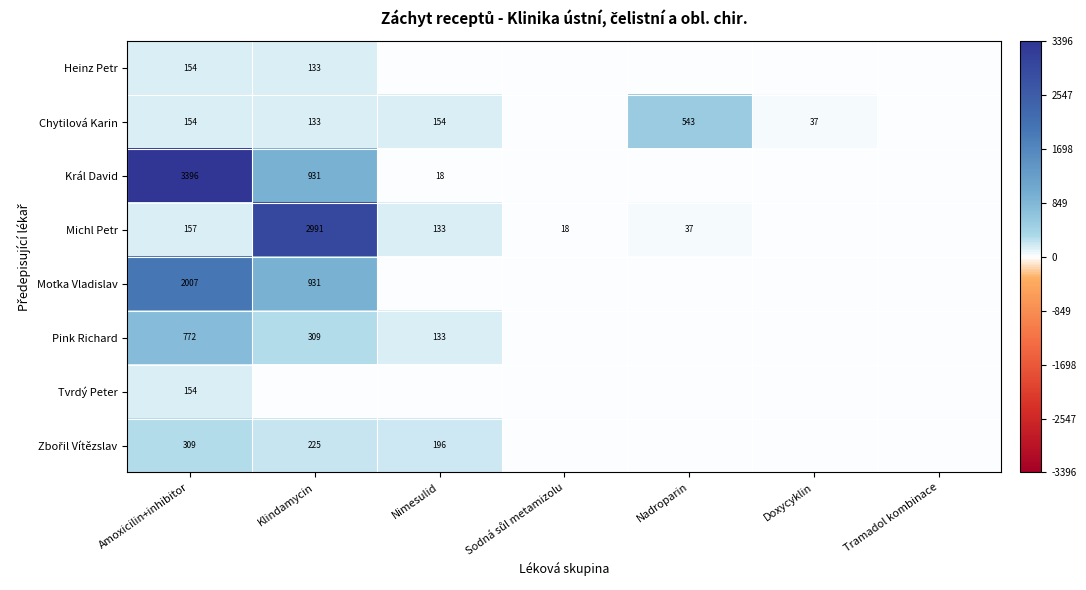

What is the spread (max minus min) of values at Amoxicilin+inhibitor?

3242